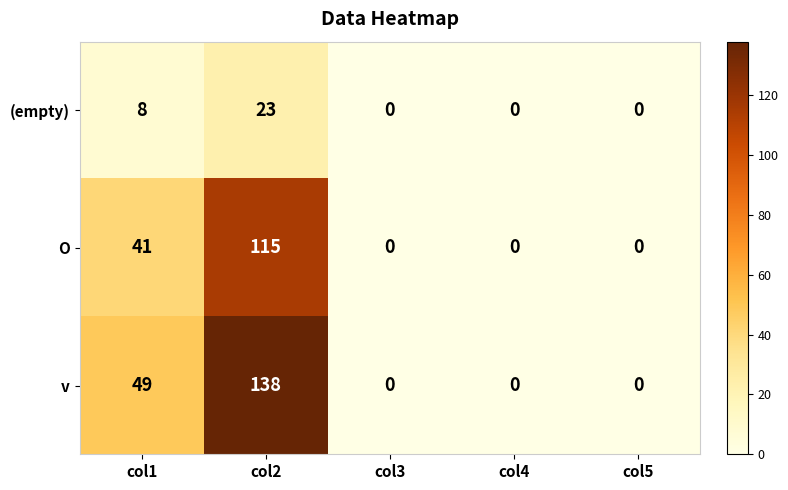

Reading left to right, what are all the values shown in this chart?

(empty): col1=8	col2=23	col3=0	col4=0	col5=0
O: col1=41	col2=115	col3=0	col4=0	col5=0
v: col1=49	col2=138	col3=0	col4=0	col5=0